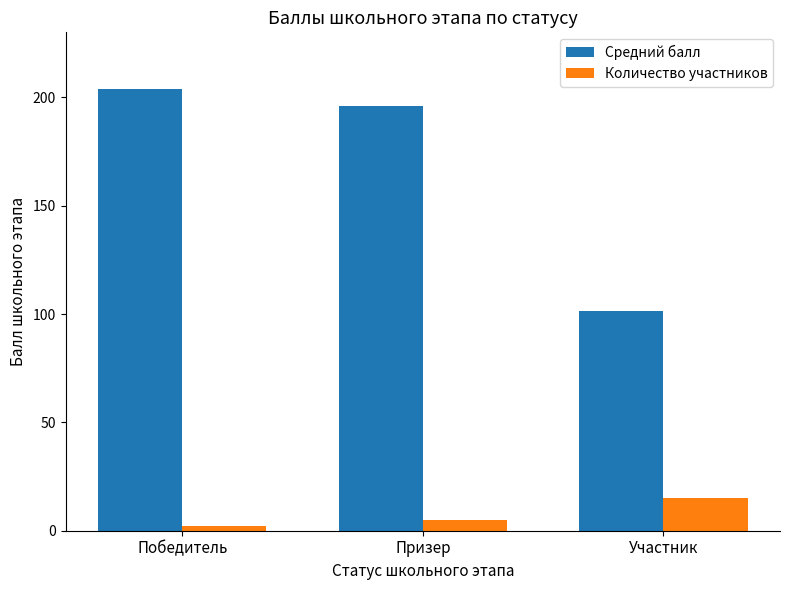

How many data points does each series have?

3